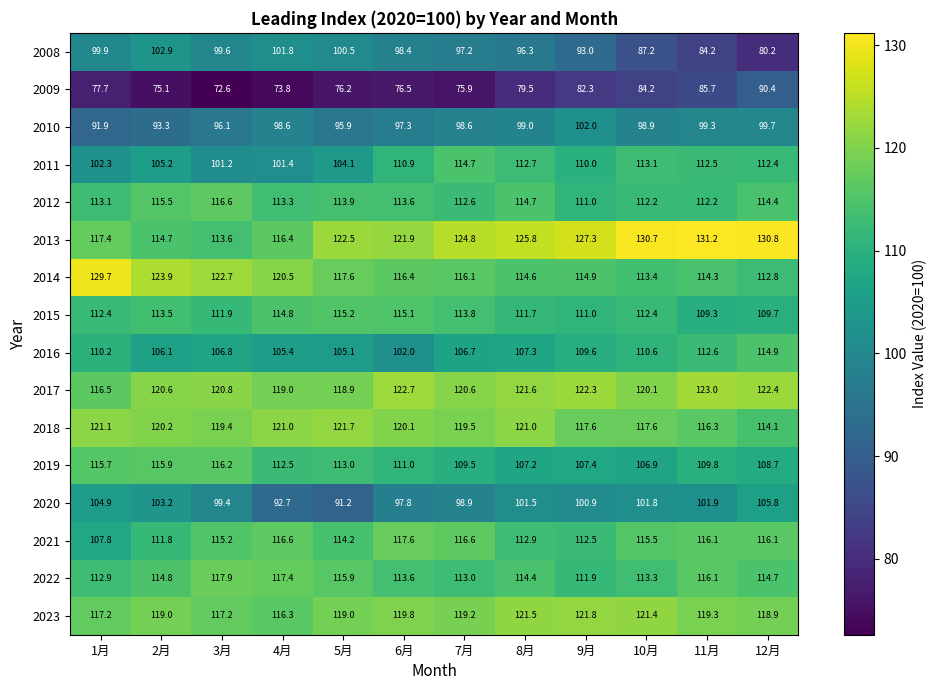

What is the average value of the 2013 series?

123.1